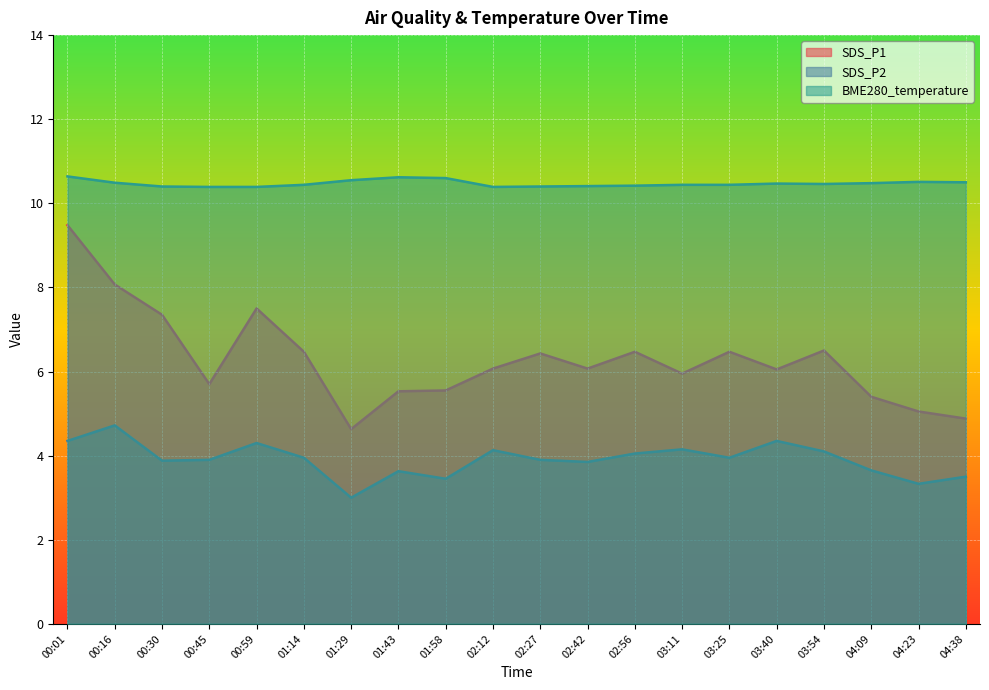

What is the average value of the SDS_P2 series?

3.9